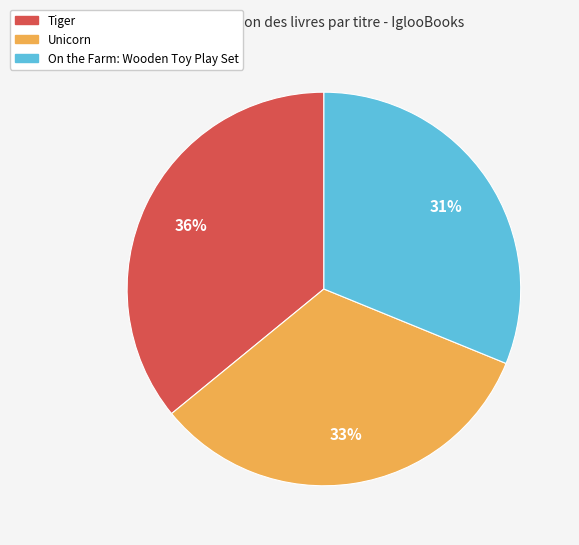

Do On the Farm: Wooden Toy Play Set and Tiger together represent more than half of the pie?

Yes